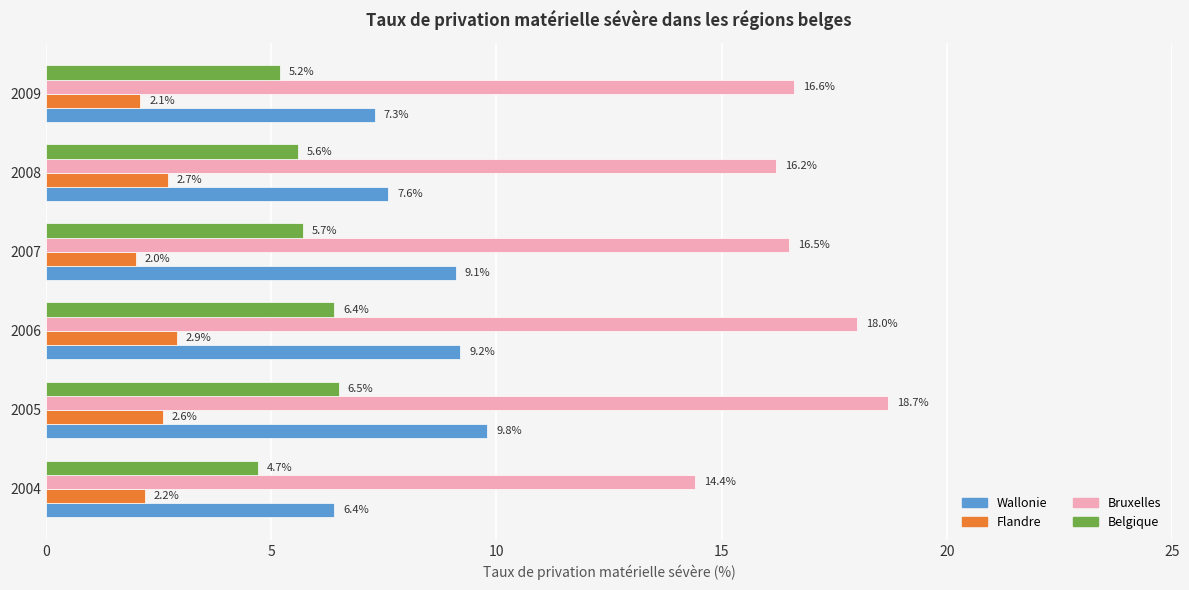

Between 2004 and 2005, which series saw the biggest shift?

Bruxelles